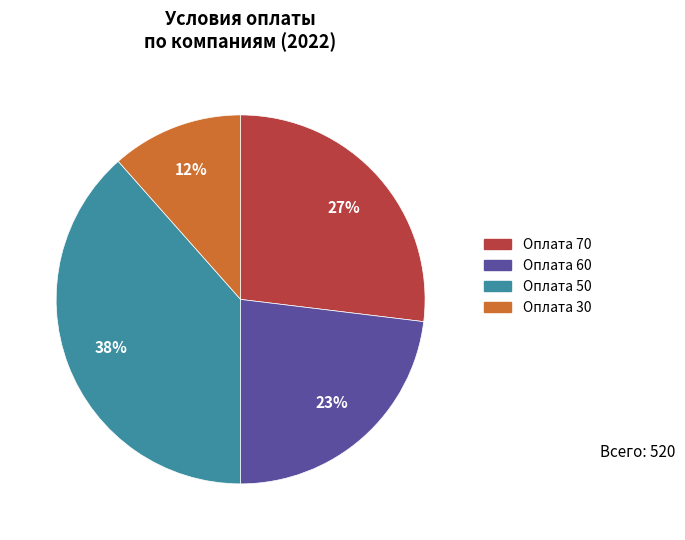

To the nearest percent, what is the average slice percentage?

25%